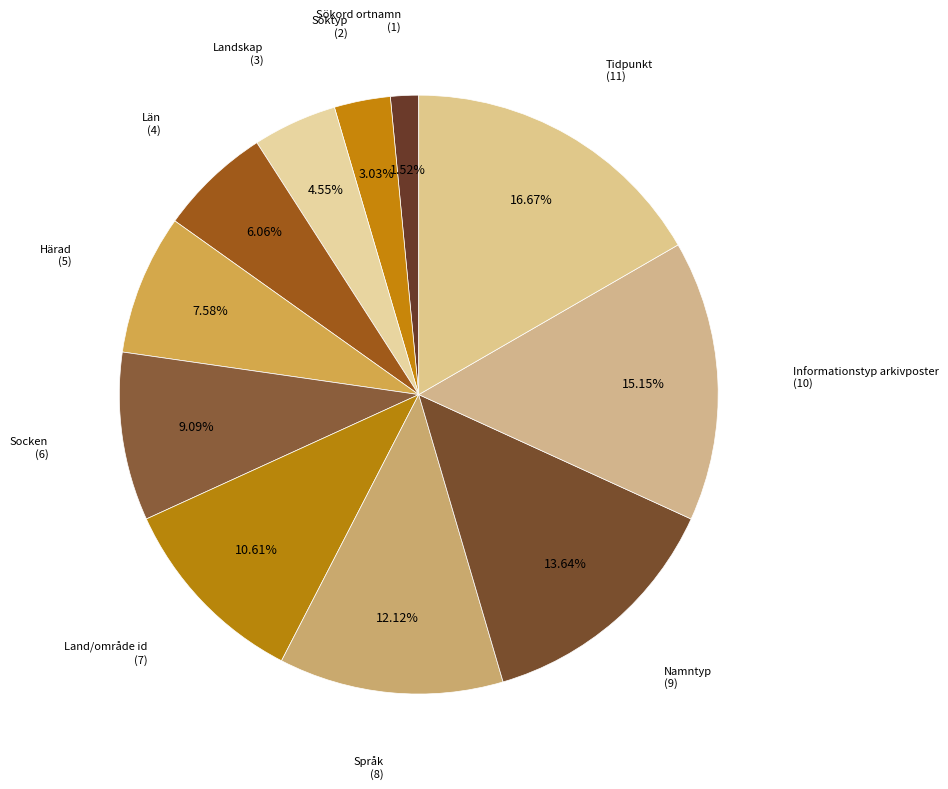

To the nearest percent, what is the difference between the largest and smallest slice percentages?

15%